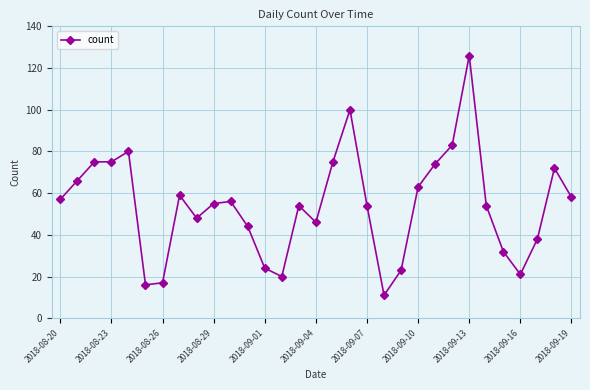

True or false: the data has more than 2 interior local peaks.

True